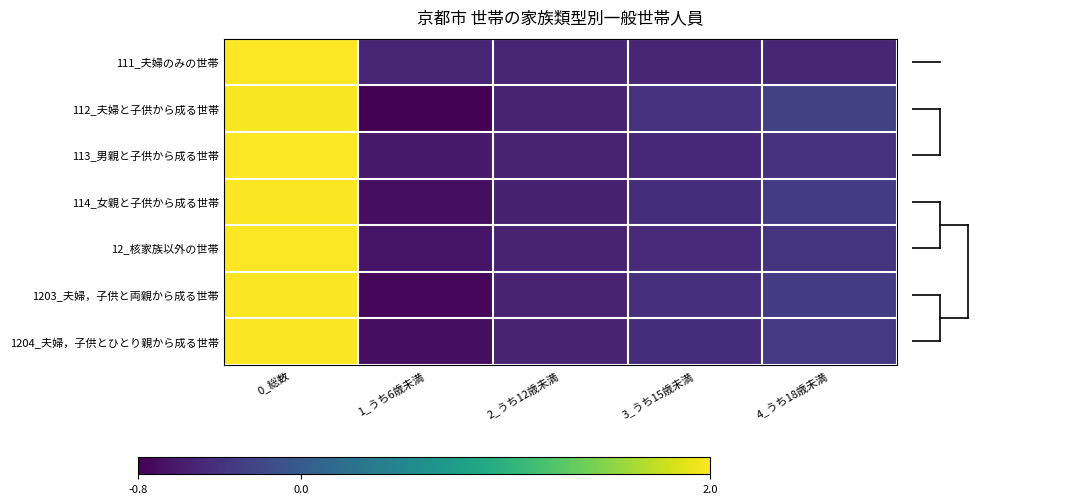

At 4_うち18歳未満, list the series in order from largest to smallest.

112_夫婦と子供から成る世帯, 1203_夫婦，子供と両親から成る世帯, 114_女親と子供から成る世帯, 1204_夫婦，子供とひとり親から成る世帯, 12_核家族以外の世帯, 113_男親と子供から成る世帯, 111_夫婦のみの世帯